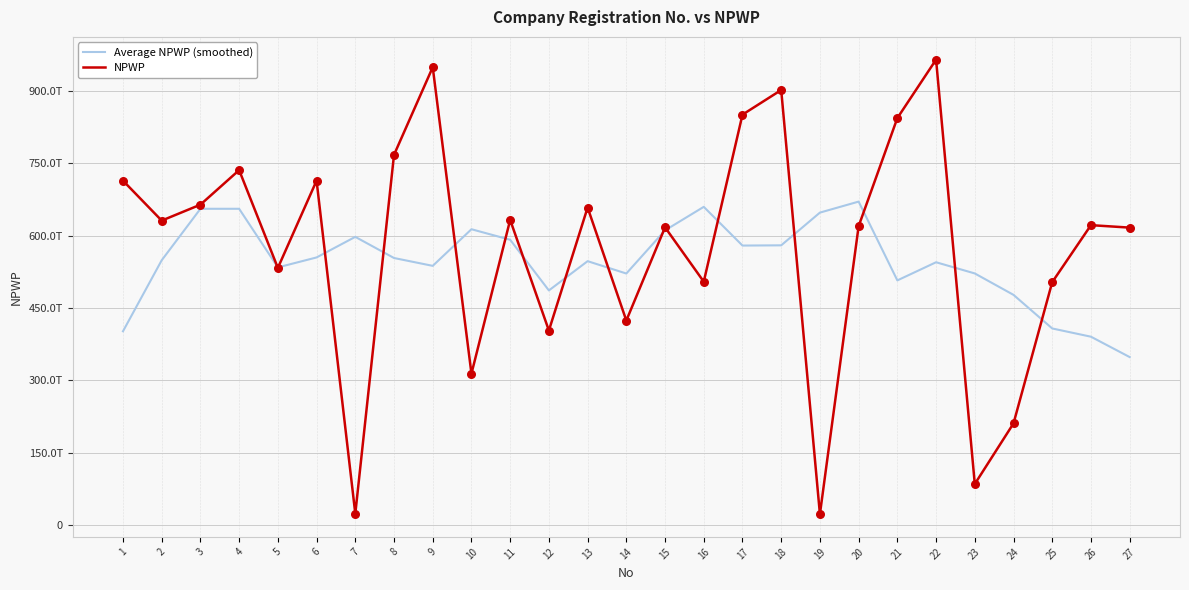

Is the value of Average NPWP (smoothed) at 24 greater than the value of NPWP at 19?

Yes